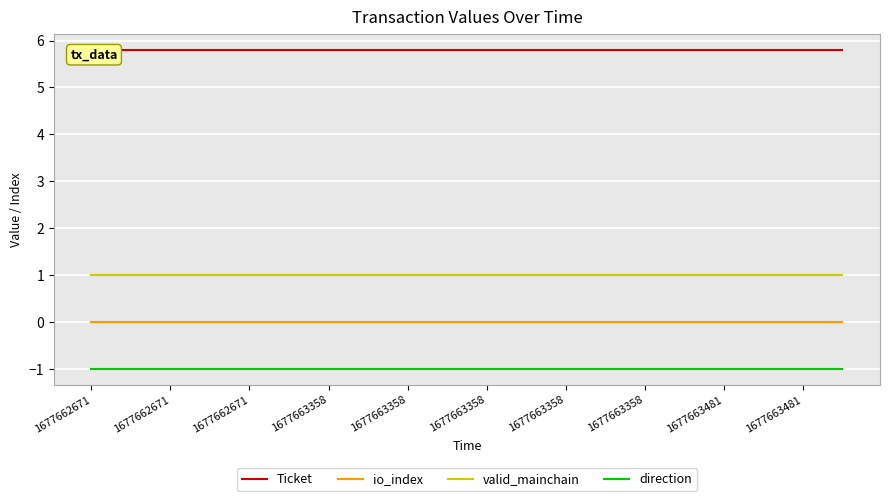

Which series has the largest range (max minus min)?

Ticket